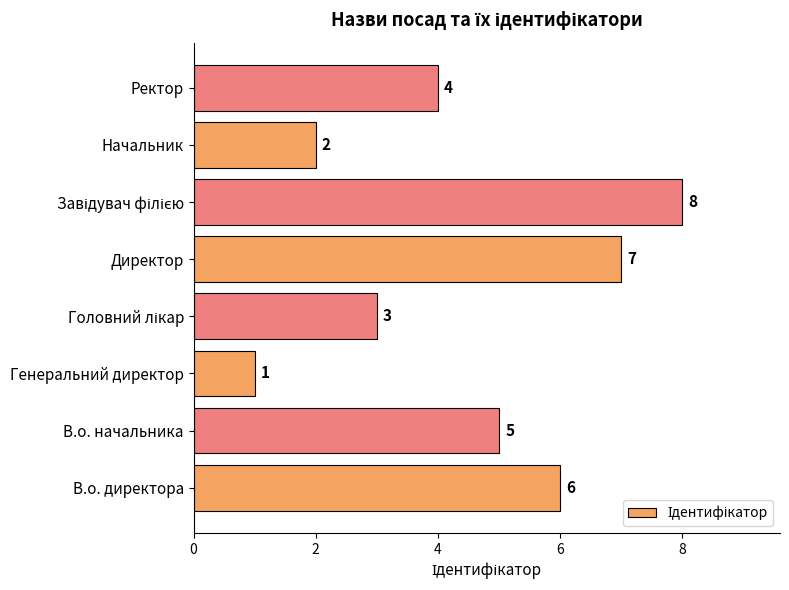

What is the sum of all values?

36